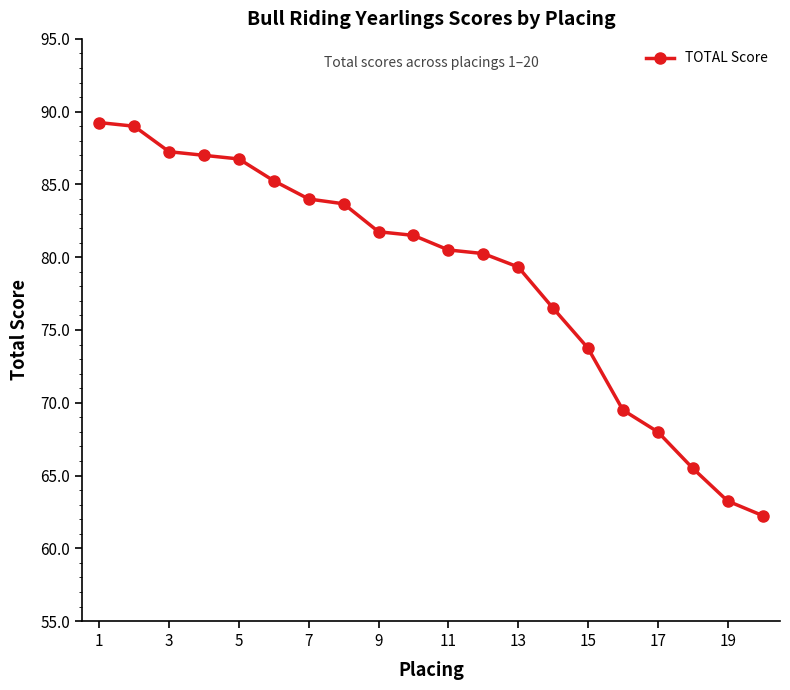

What is the difference between the maximum and minimum values?

27.0